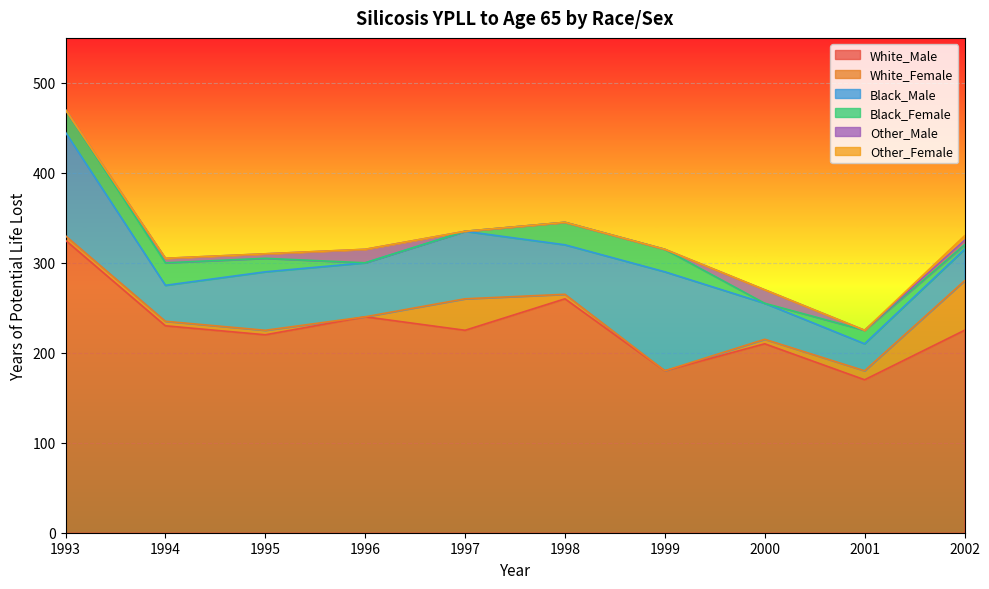

True or false: Black_Female has more than 1 points higher than both neighbors.

False